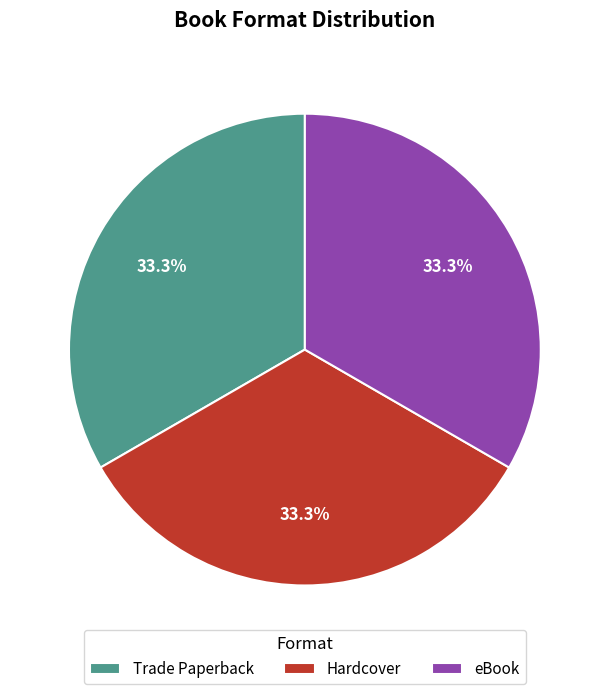

What portion of the pie excludes Hardcover?

66.7%